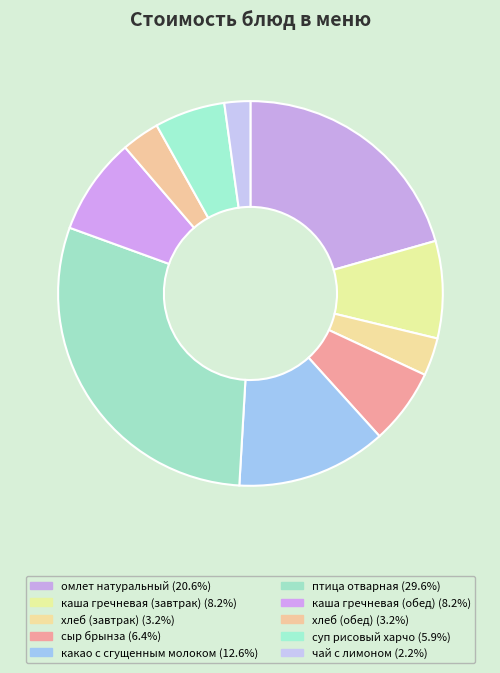

Between суп рисовый харчо and какао с сгущенным молоком, which is larger?

какао с сгущенным молоком